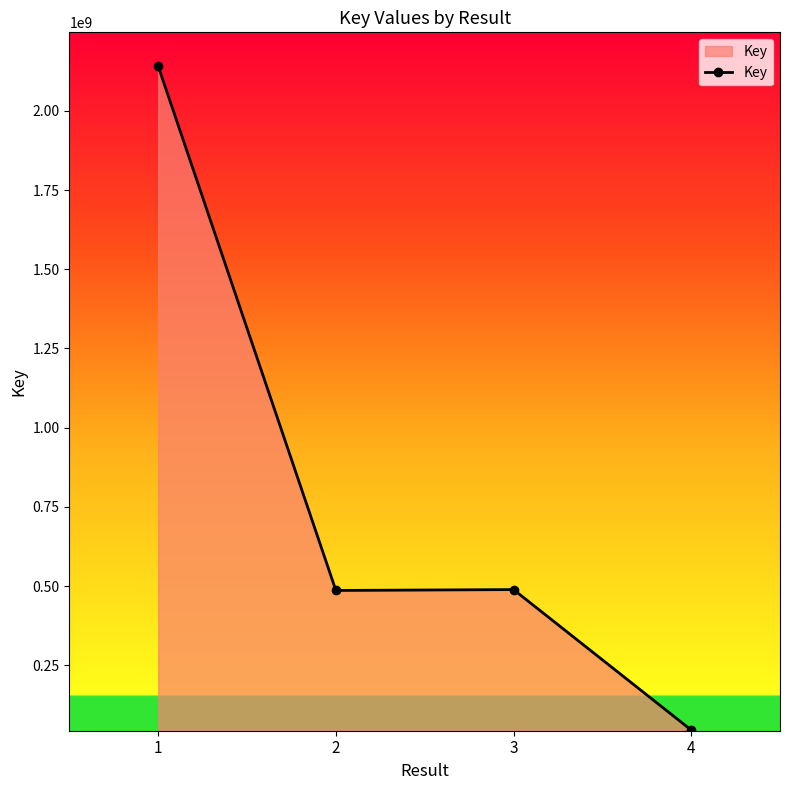

What is the change in value from 1 to 2?

-1654490434